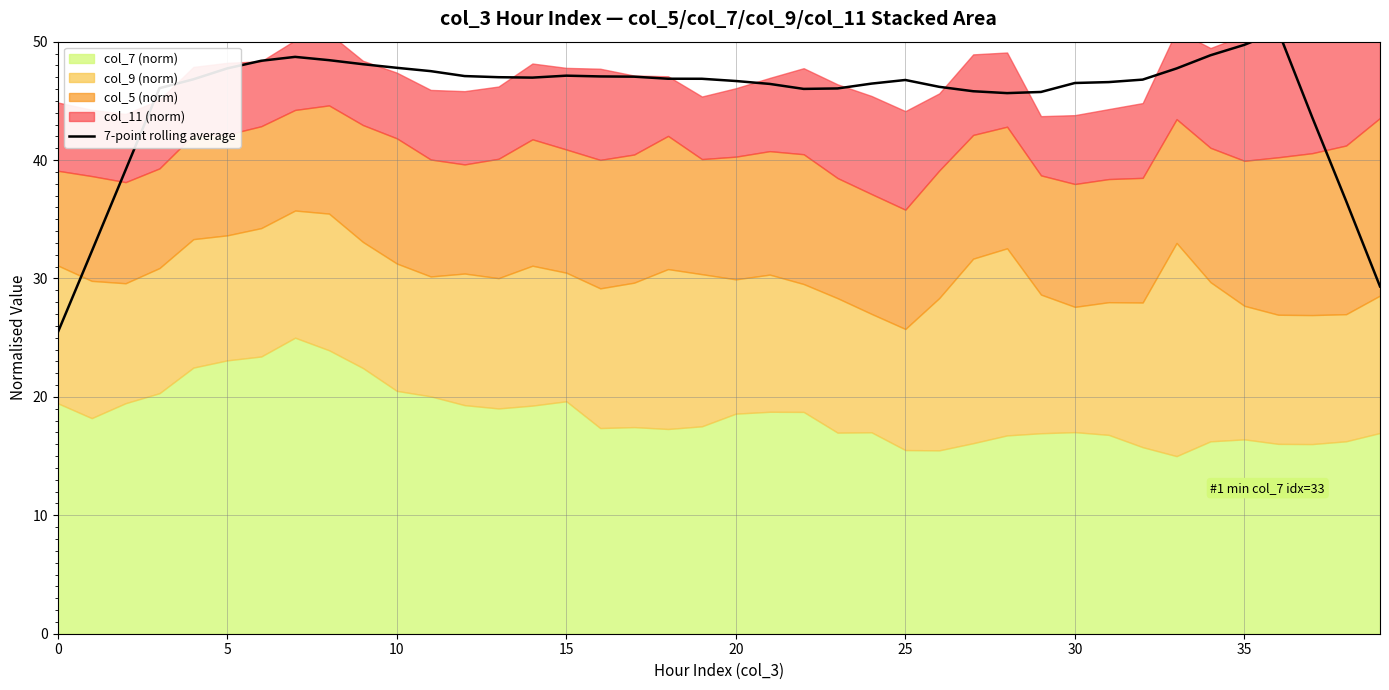

How many lines are shown in the chart?

1